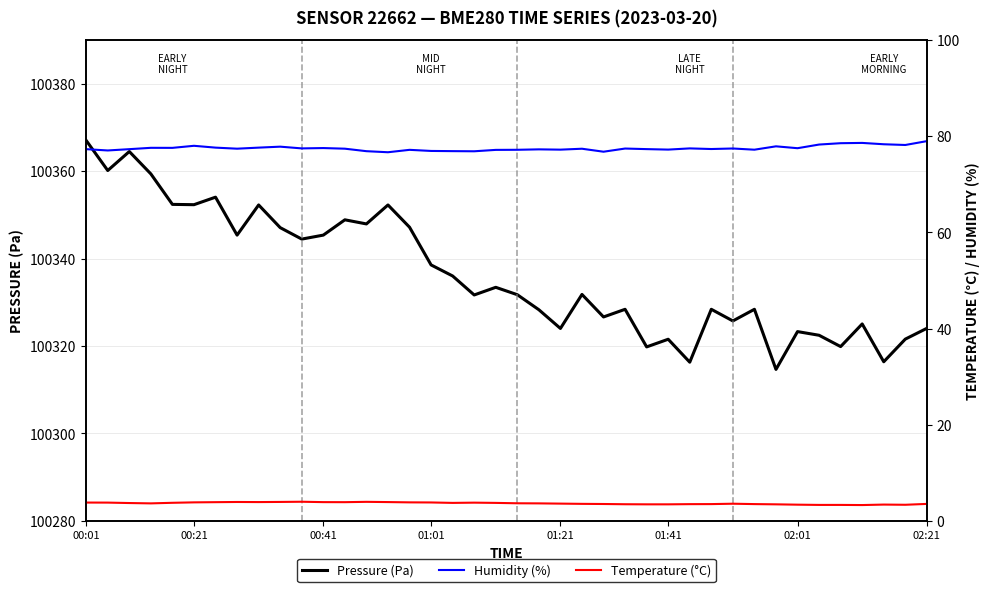

What is the value of the Humidity (%) point at the 3rd from the left?

77.3